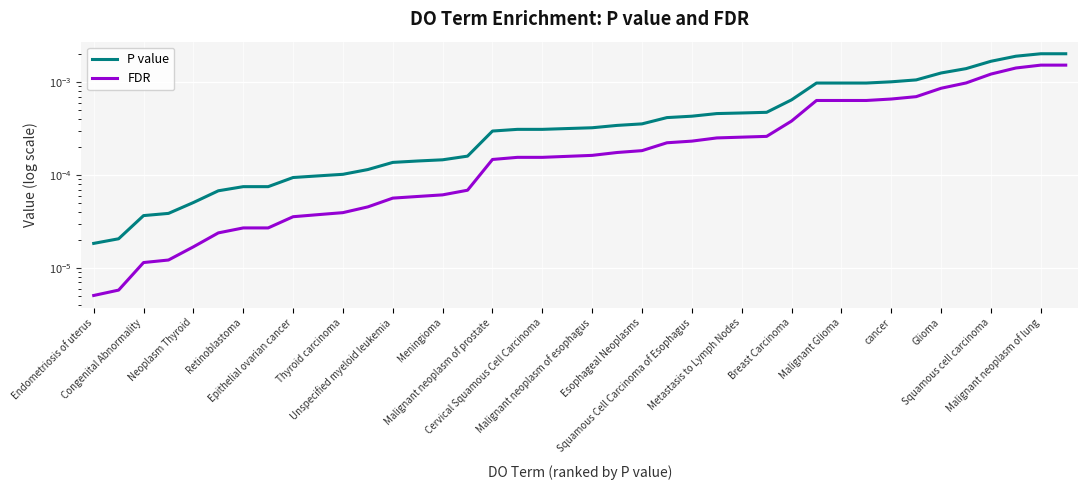

How many distinct data groups are displayed?

2